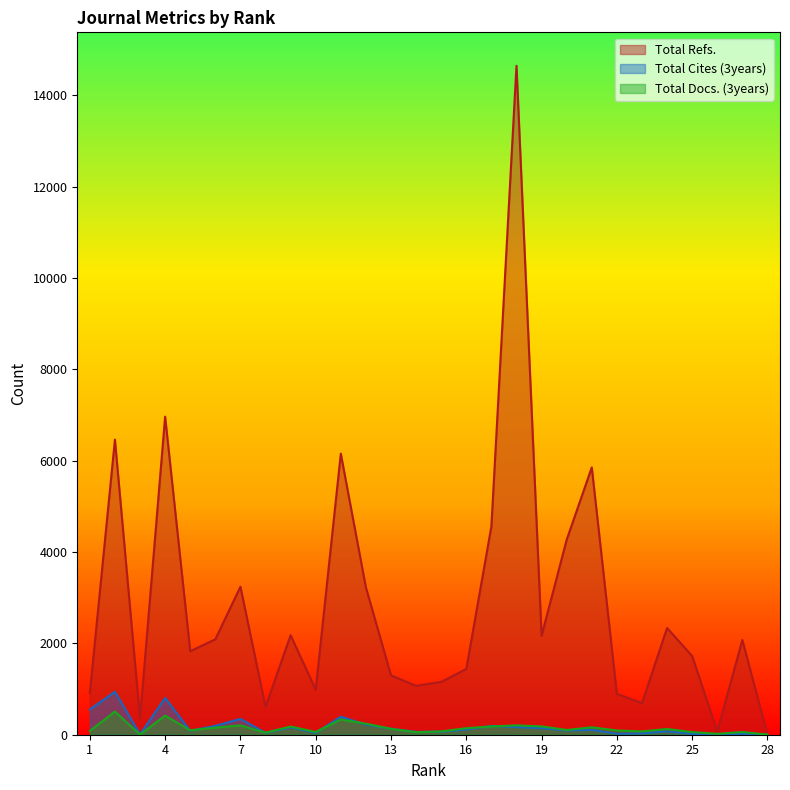

What are all the series names shown in the legend?

Total Refs., Total Cites (3years), Total Docs. (3years)